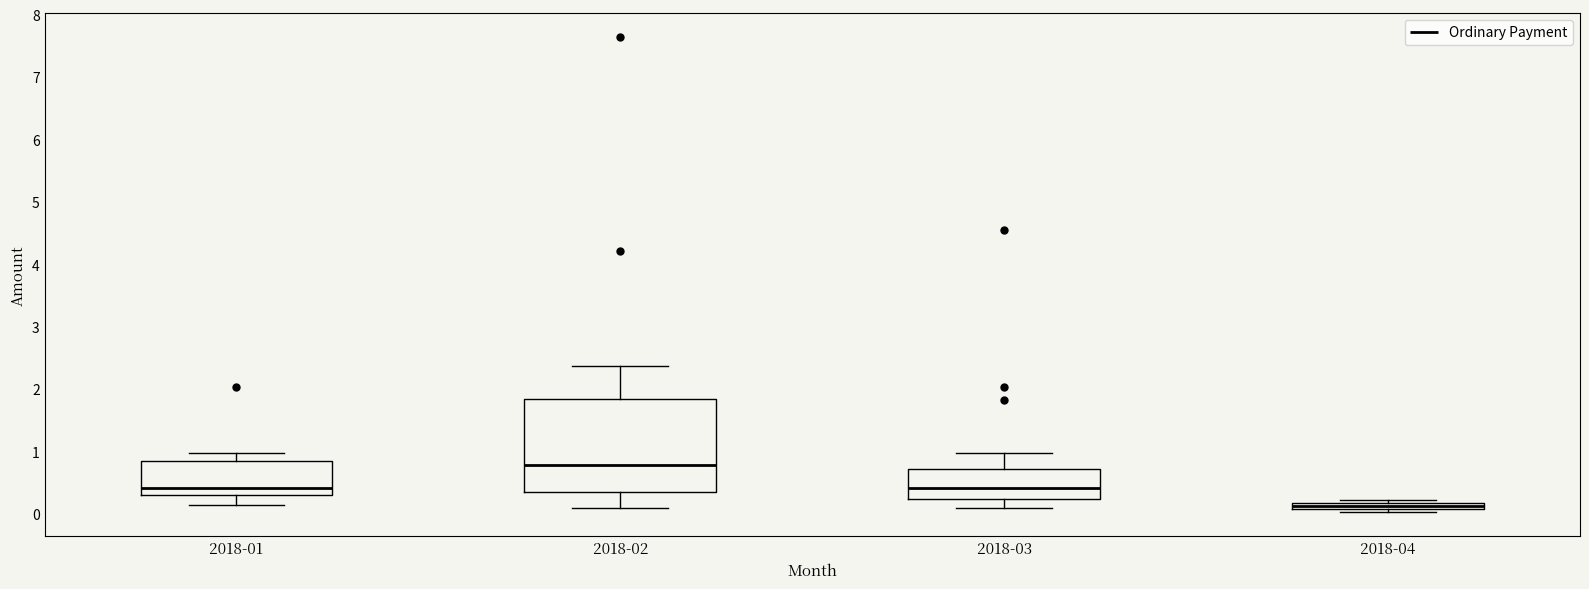

Where is the upper edge of the box for 2018-04 on the y-axis? The values are not printed on the chart, so give them approximately, as read against the axis.

0.2